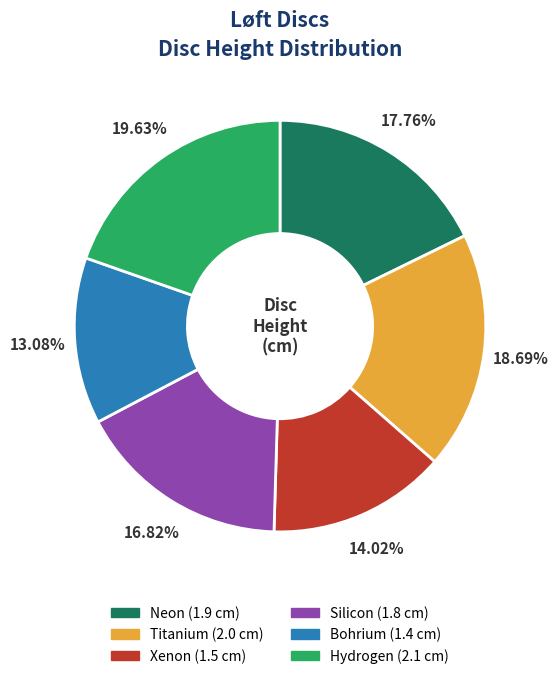

Which has a higher value, Hydrogen or Xenon?

Hydrogen